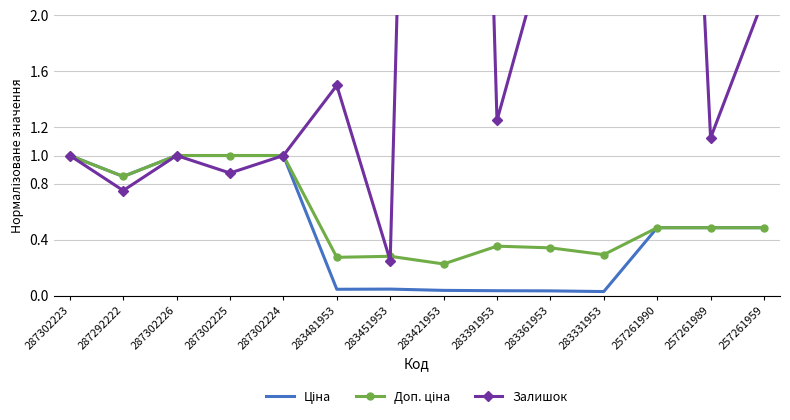

What are all the series names shown in the legend?

Ціна, Доп. ціна, Залишок